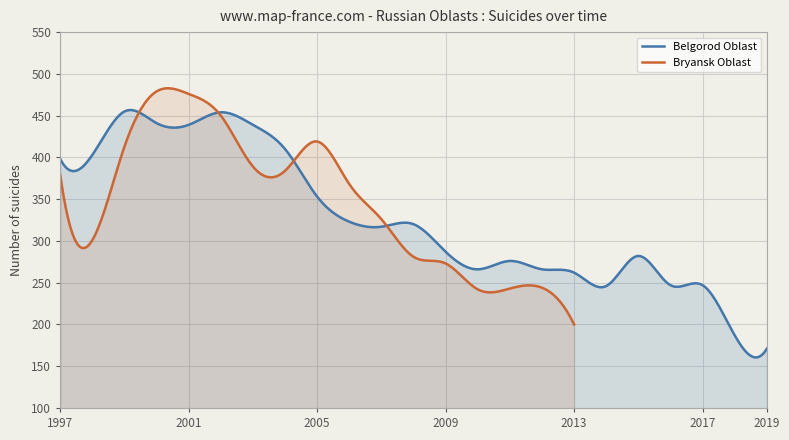

What is the maximum value for Belgorod Oblast?

456.7